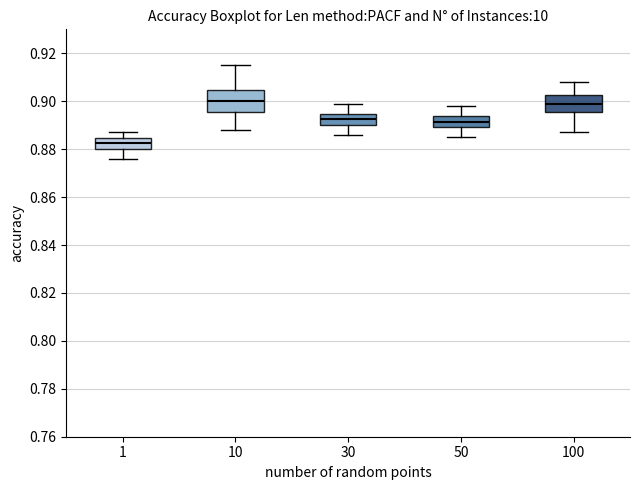

Where is the lower edge of the box at x = 50 on the y-axis? The values are not printed on the chart, so give them approximately, as read against the axis.

0.890